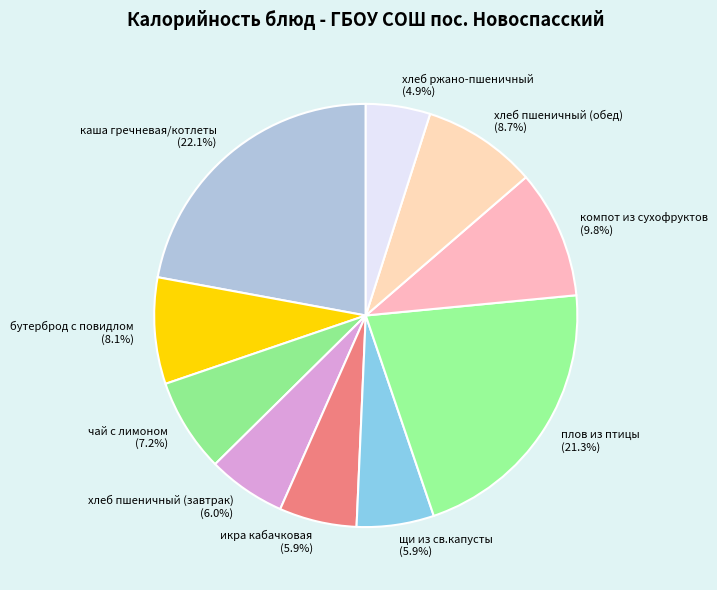

The икра кабачковая slice represents 6% of the pie. True or false?

True